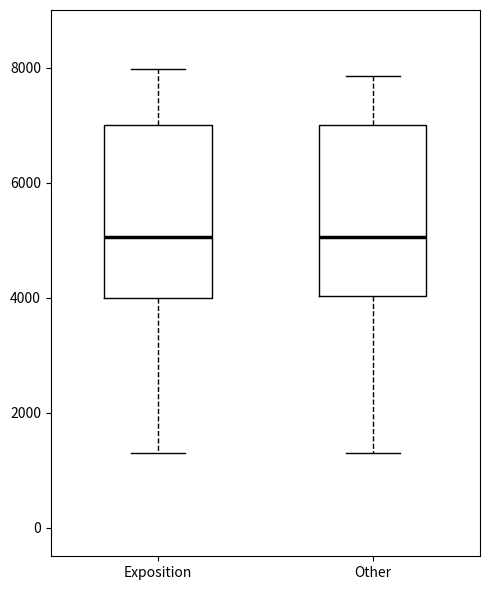

Reading left to right, transcribe this box plot: for each box, give where its median line is, the range the box spans, and where its two whiskers end, as read against the y-axis. The values are not printed on the chart, so give them approximately, as read against the axis.

Exposition: median 5000, box 4000 to 7000, whiskers 1400 to 8000
Other: median 5000, box 4000 to 7000, whiskers 1400 to 7800